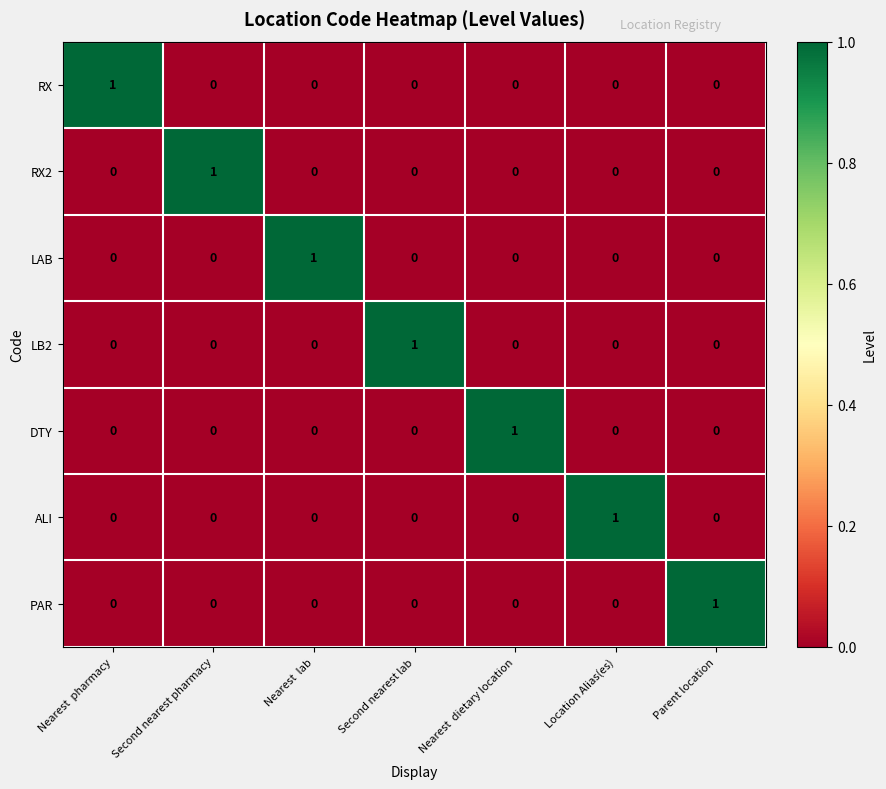

At how many categories does at least one series exceed 0?

7